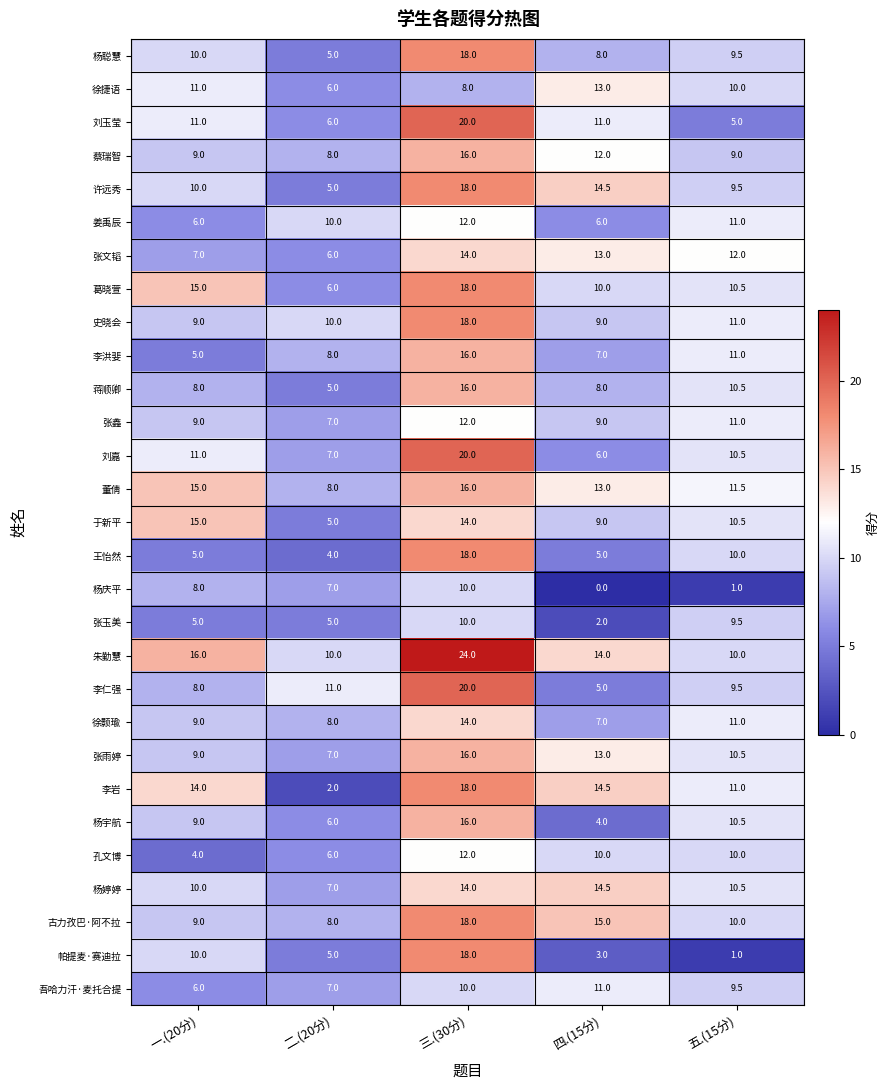

What is the difference between the second highest and minimum values in the 徐捷语 series?

5.0